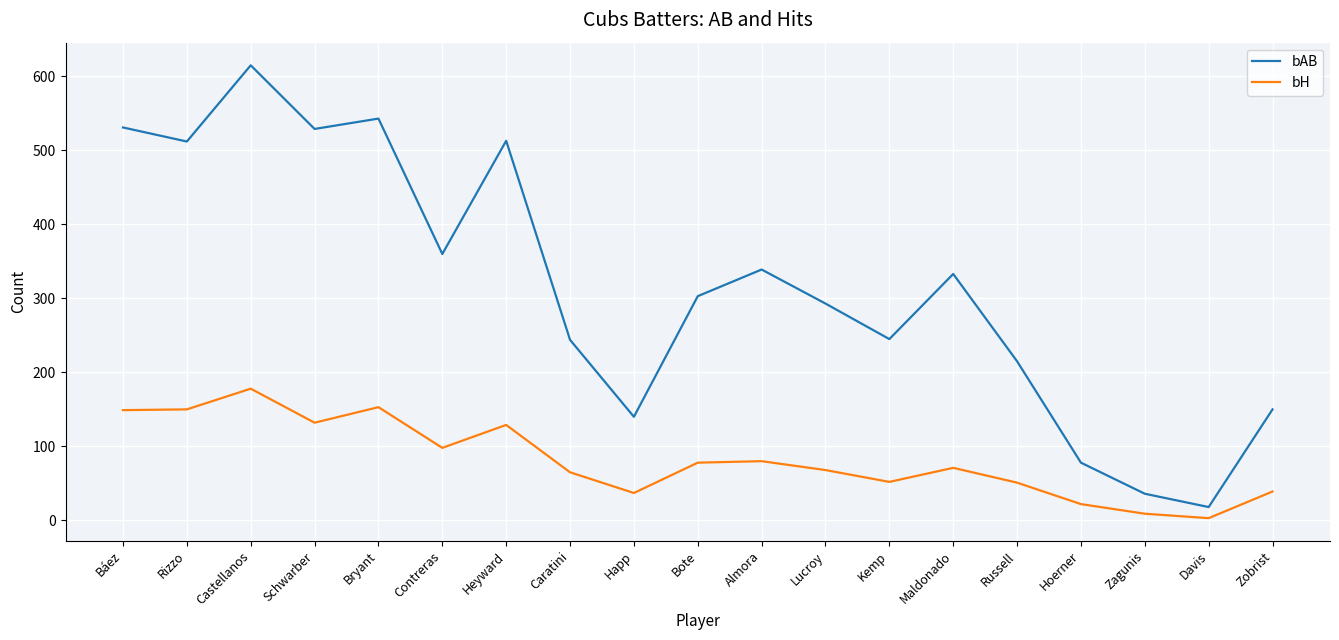

Which label corresponds to the largest value in the chart?

Castellanos